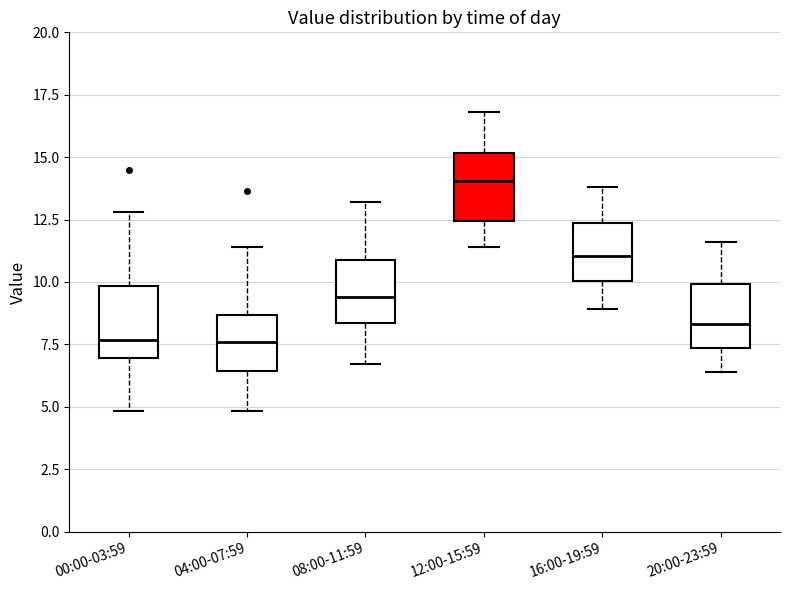

Where does the lower whisker of the box for 20:00-23:59 end on the y-axis? The values are not printed on the chart, so give them approximately, as read against the axis.

6.5